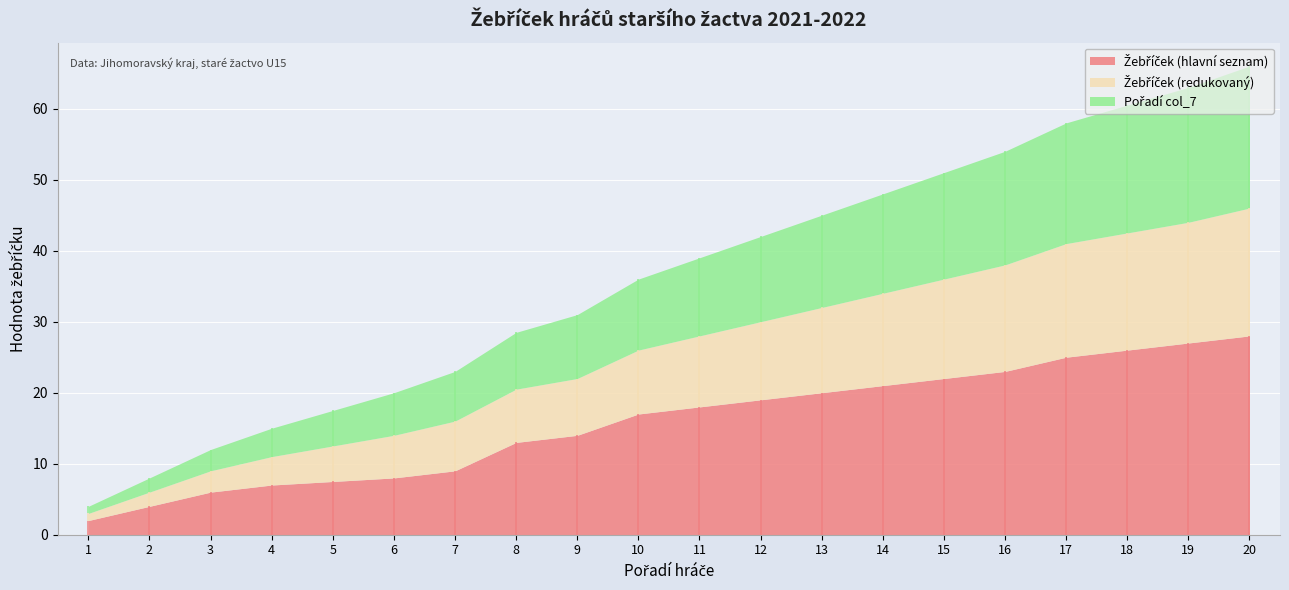

Where does the Žebříček (redukovaný) series first go above 10?

12